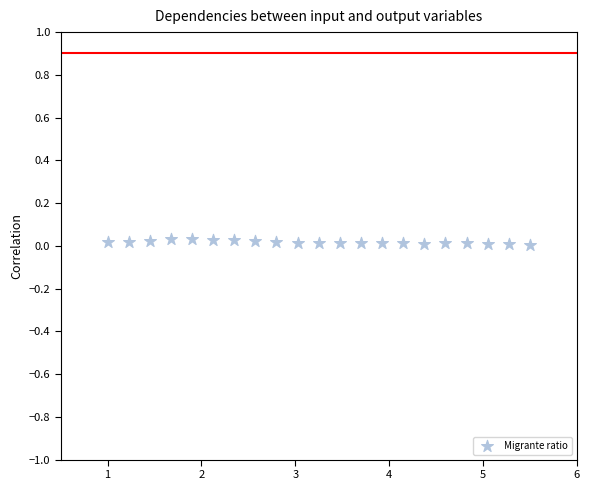

What is the range of X values (max minus min)?

4.5